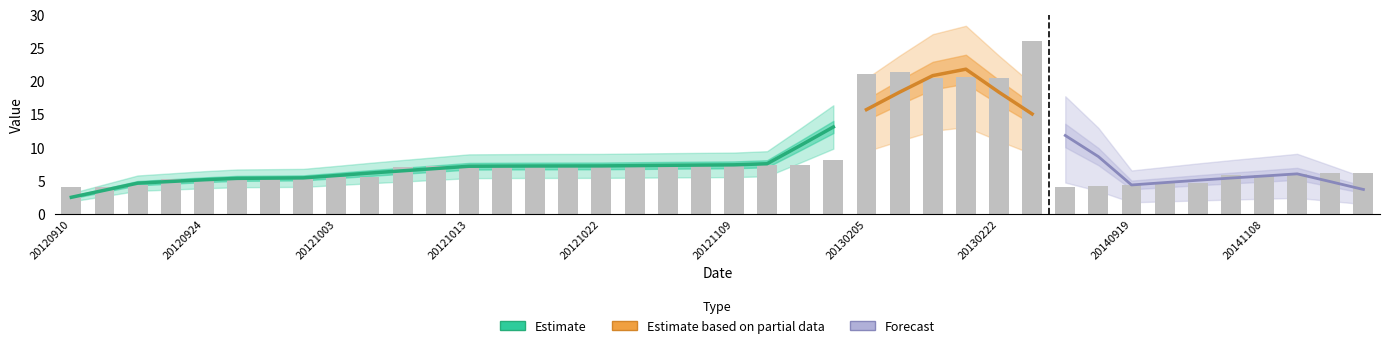

Rank the categories by value from highest to lowest.

20130321, 20130210, 20130205, 20130220, 20130219, 20130222, 20121117, 20121109, 20121114, 20121107, 20121116, 20121022, 20121027, 20121102, 20121020, 20121019, 20121017, 20121013, 20121012, 20121008, 20141115, 20141113, 20141111, 20141108, 20141106, 20121003, 20121004, 20120930, 20120927, 20120926, 20120917, 20120924, 20141024, 20141015, 20120914, 20140919, 20140911, 20130910, 20120911, 20120910